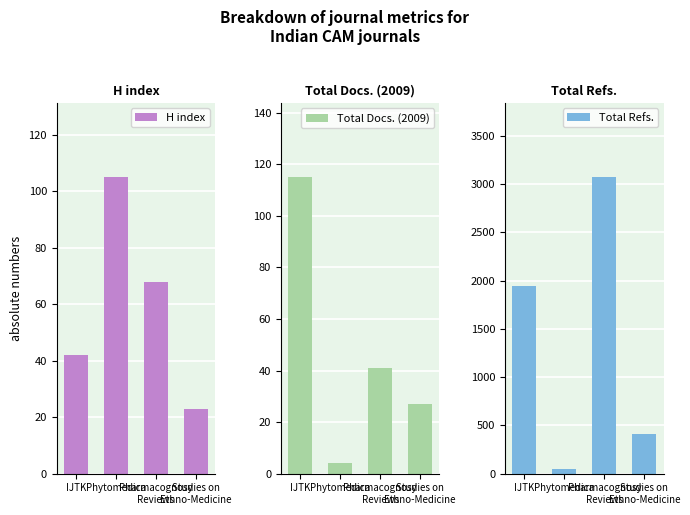

What is the maximum value shown in the chart?

3074